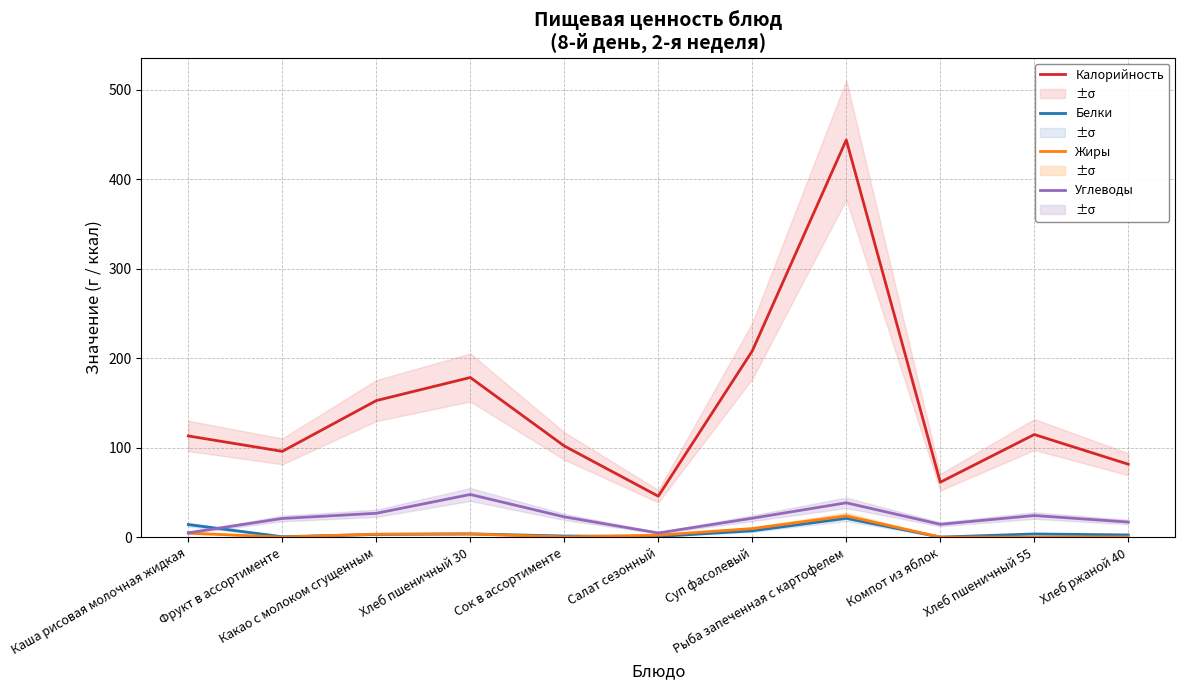

Which series has the largest range (max minus min)?

Калорийность